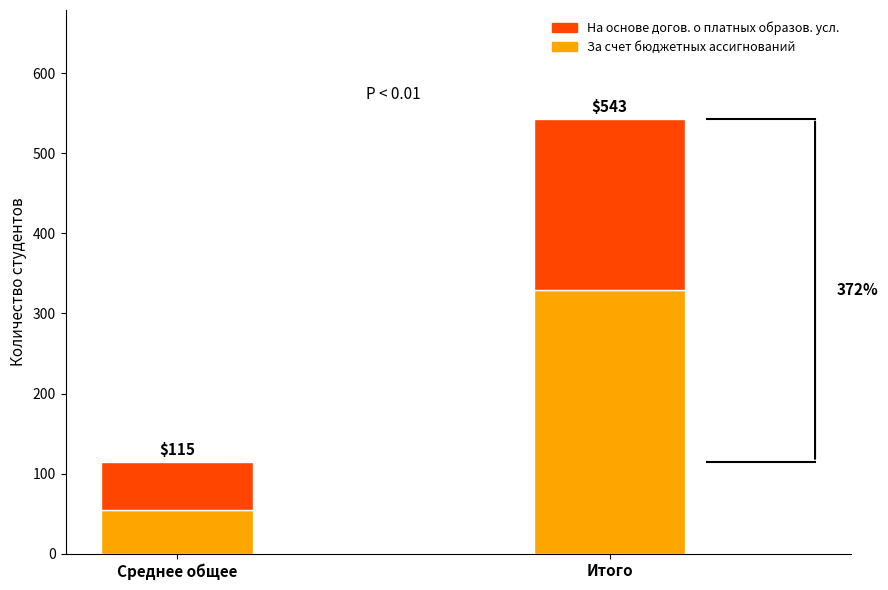

The value of За счет бюджетных ассигнований at На базе среднего общего образования is 55. True or false?

True